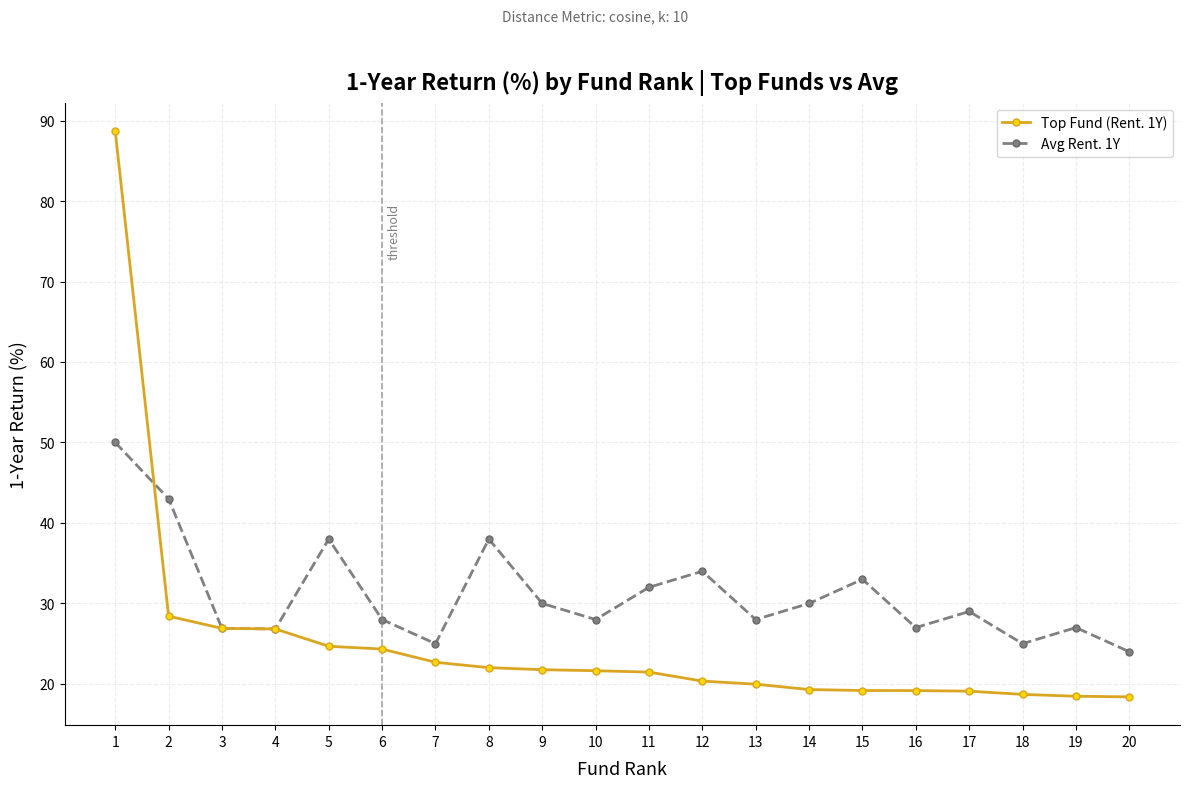

How many data points does each series have?

20